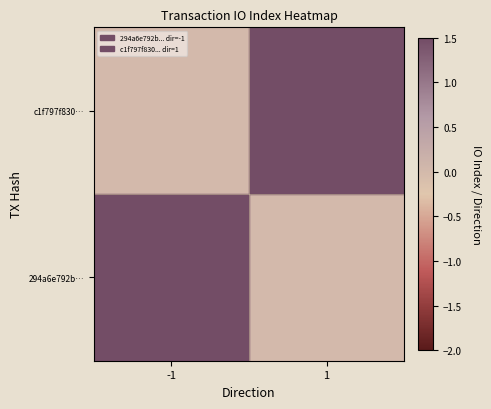

What is the maximum value shown in the chart?

44